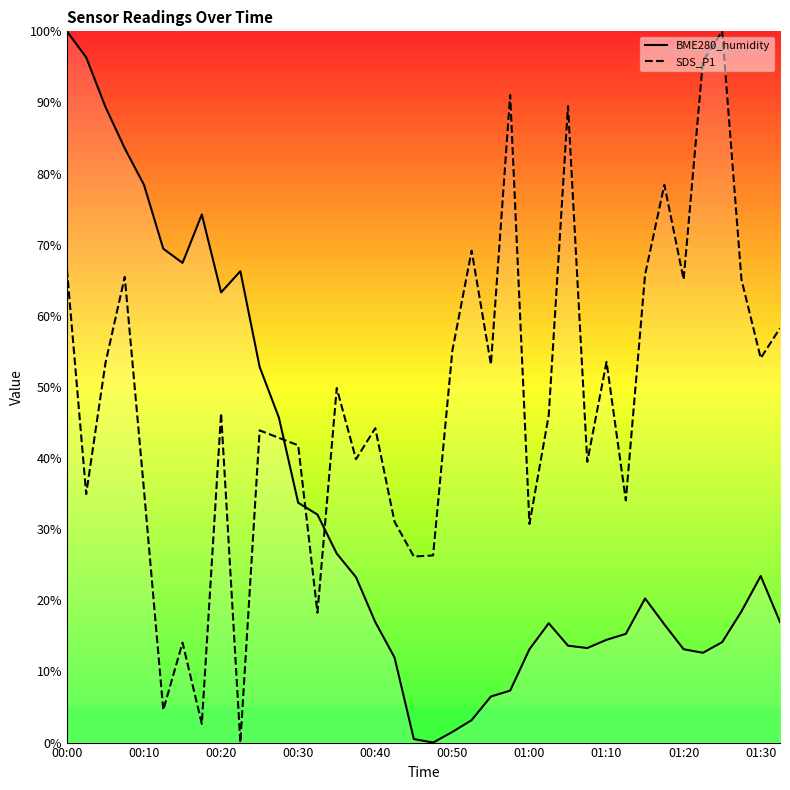

Which series has the largest total across all categories?

SDS_P1